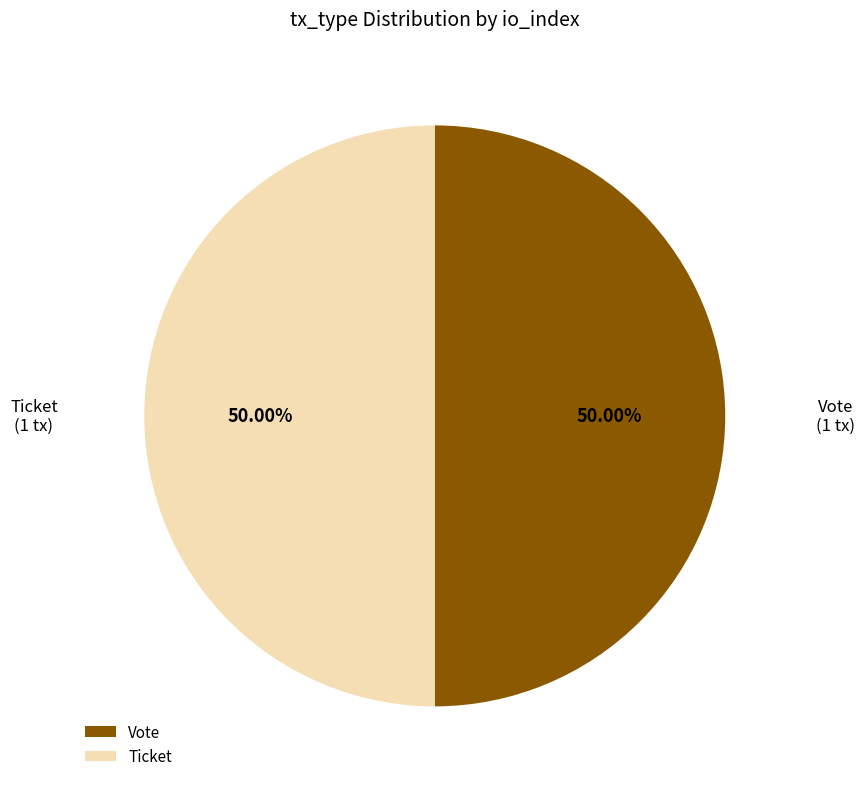

Approximately how many times larger is the value at Ticket compared to Vote?

1.0